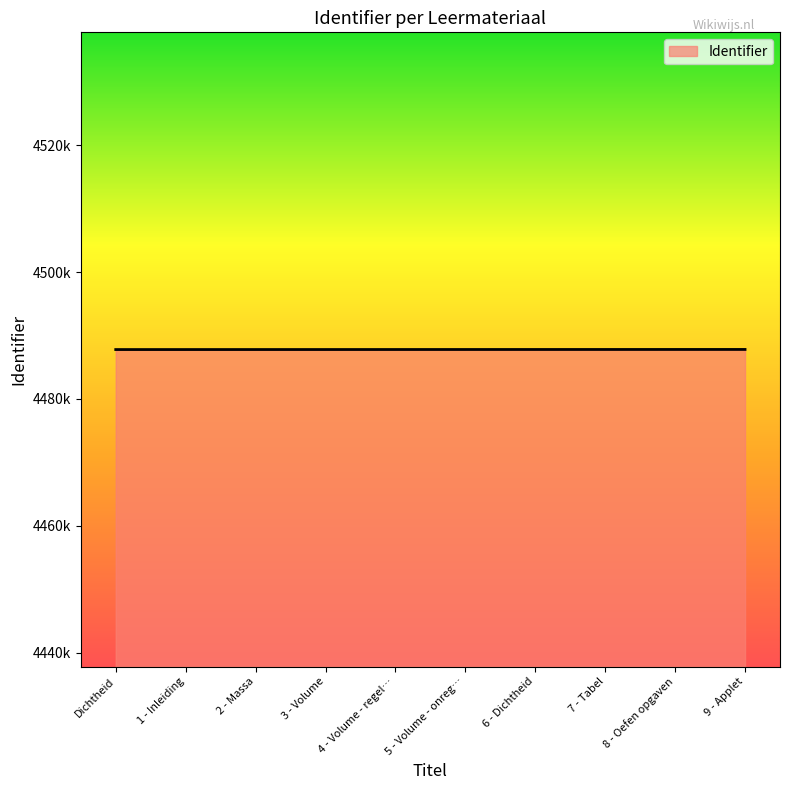

Approximately how many times larger is the value at 2 - Massa compared to 3 - Volume?

1.0